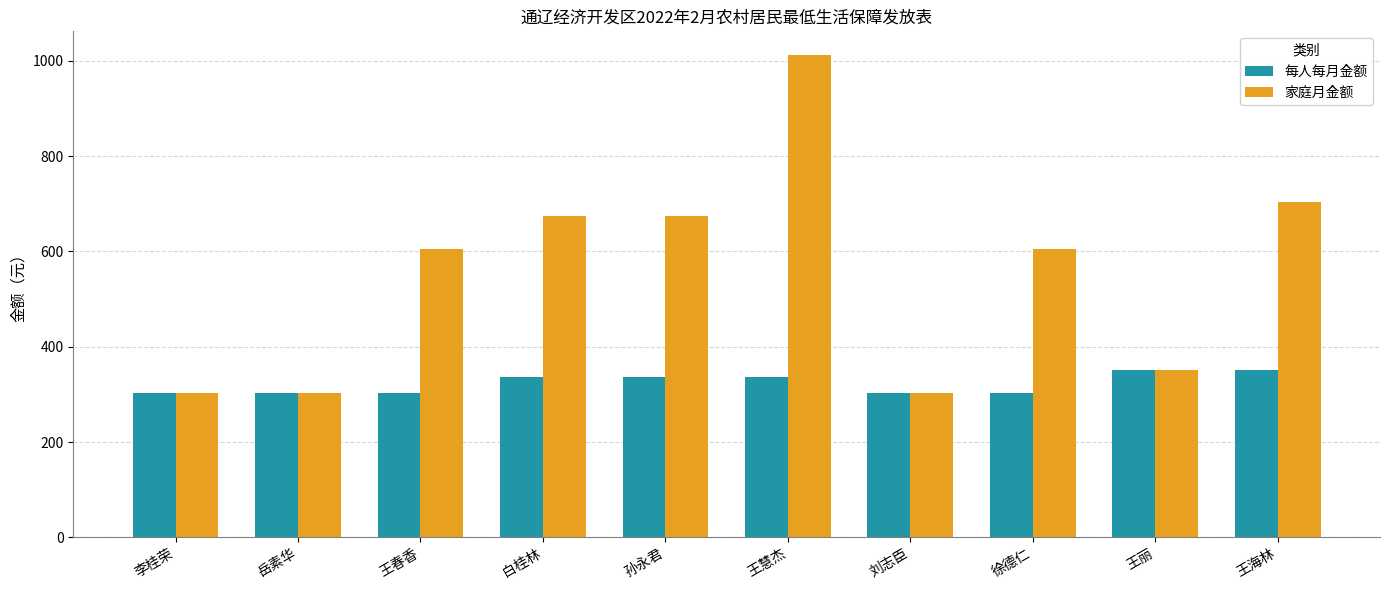

List the series in order of their peak value, highest first.

家庭月金额, 每人每月金额